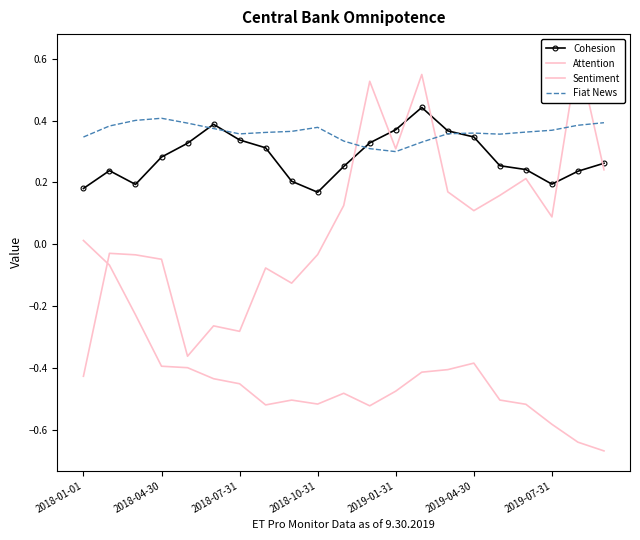

What is the lowest value of the Cohesion series?

0.2